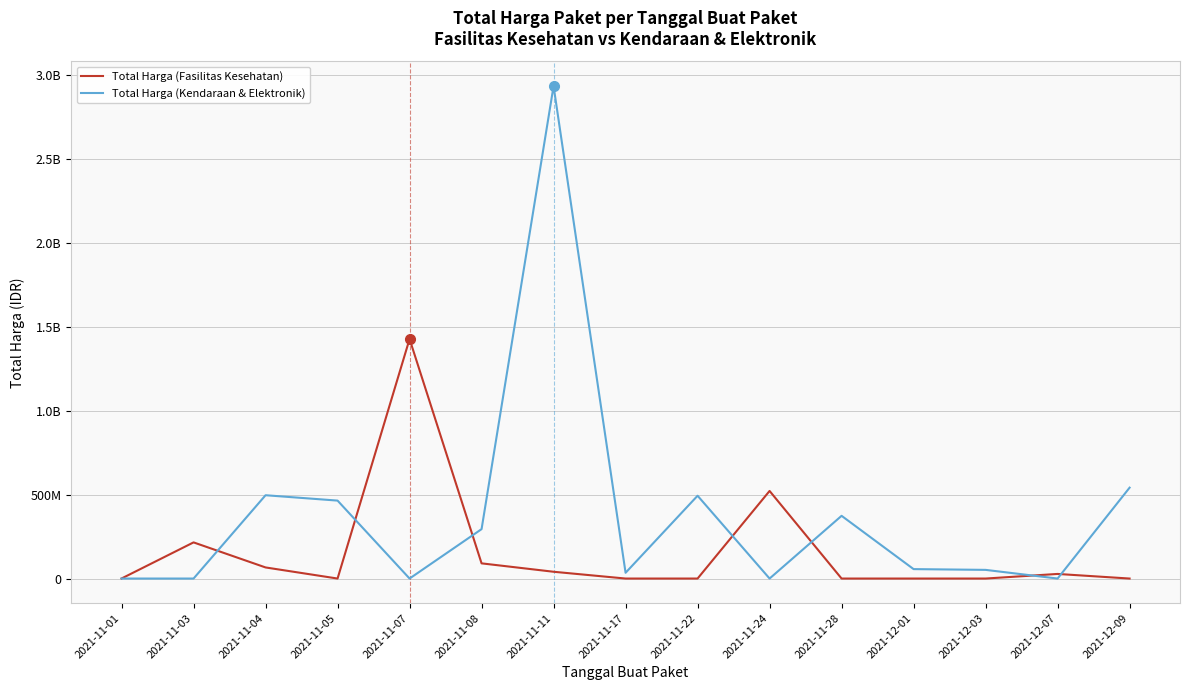

What is the label of the 8th point from the right?

2021-11-17